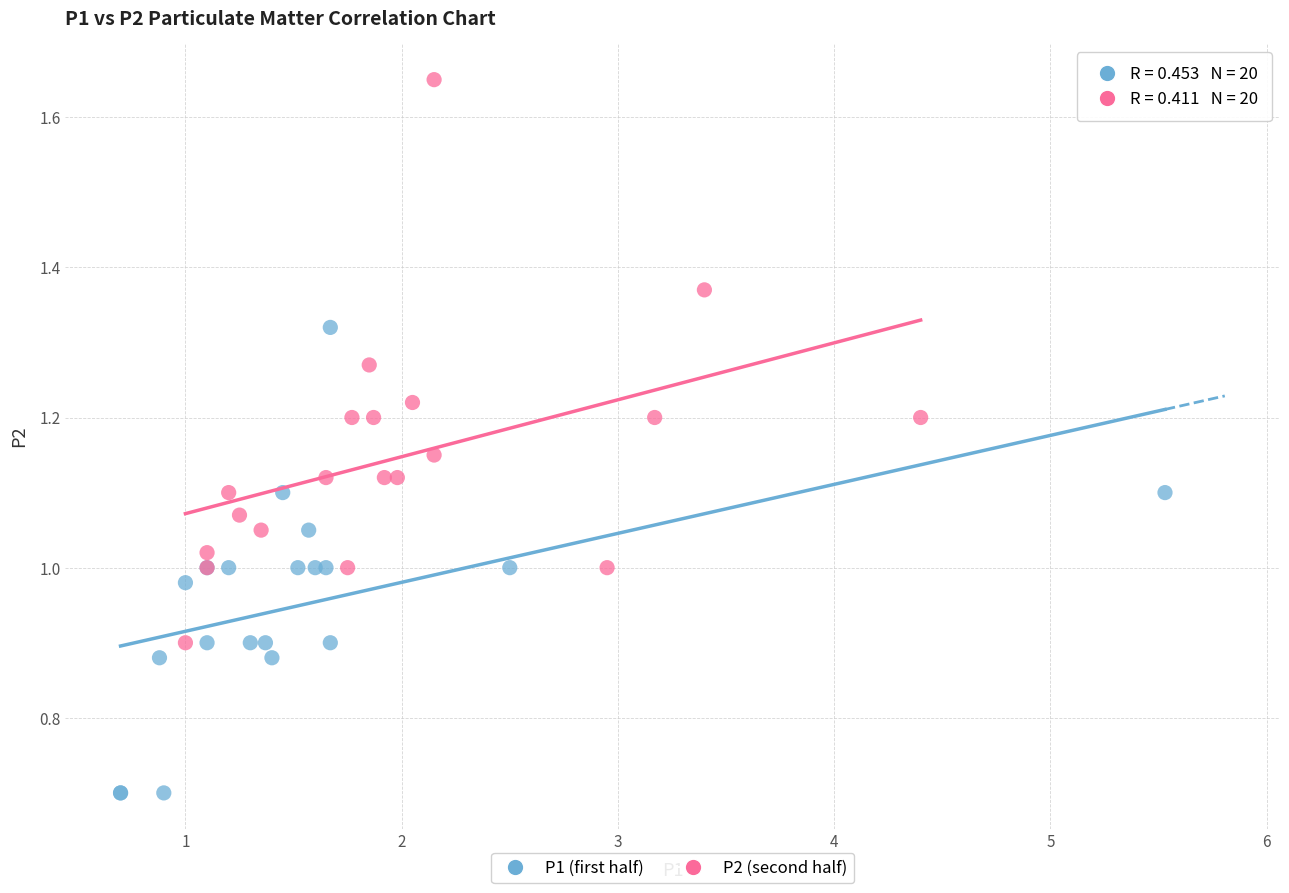

Which series contains the highest Y value?

P2 (second half)